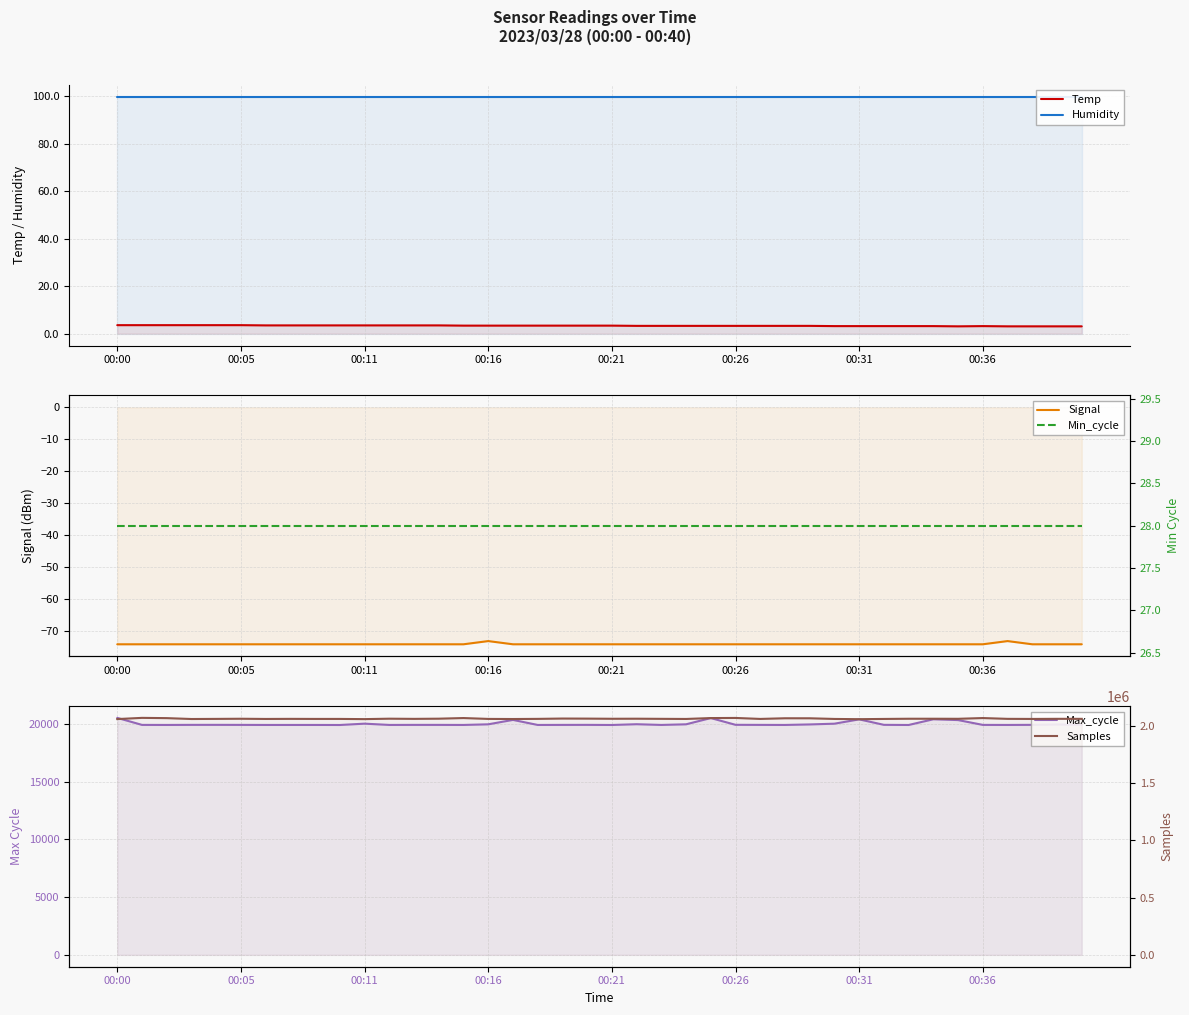

Is the value of Samples at 28 greater than the value of Min_cycle at 31?

Yes